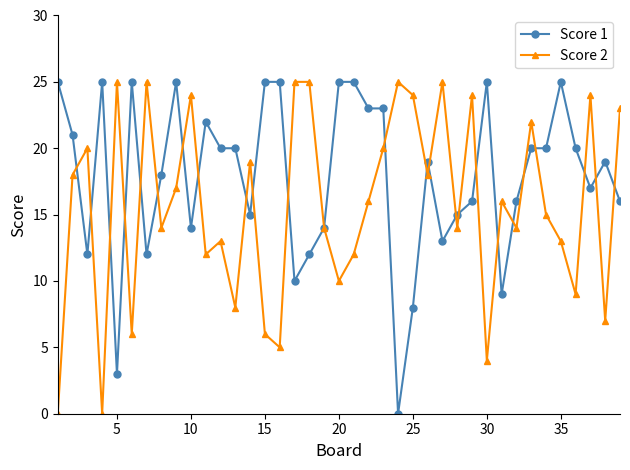

True or false: Score 2 has more than 0 points higher than both neighbors.

True